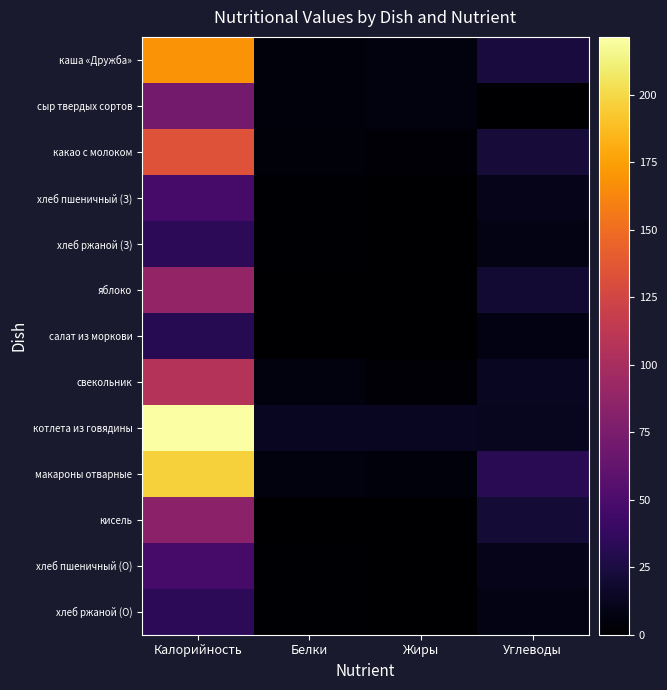

Between Калорийность and Жиры, which series saw the biggest shift?

котлета из говядины